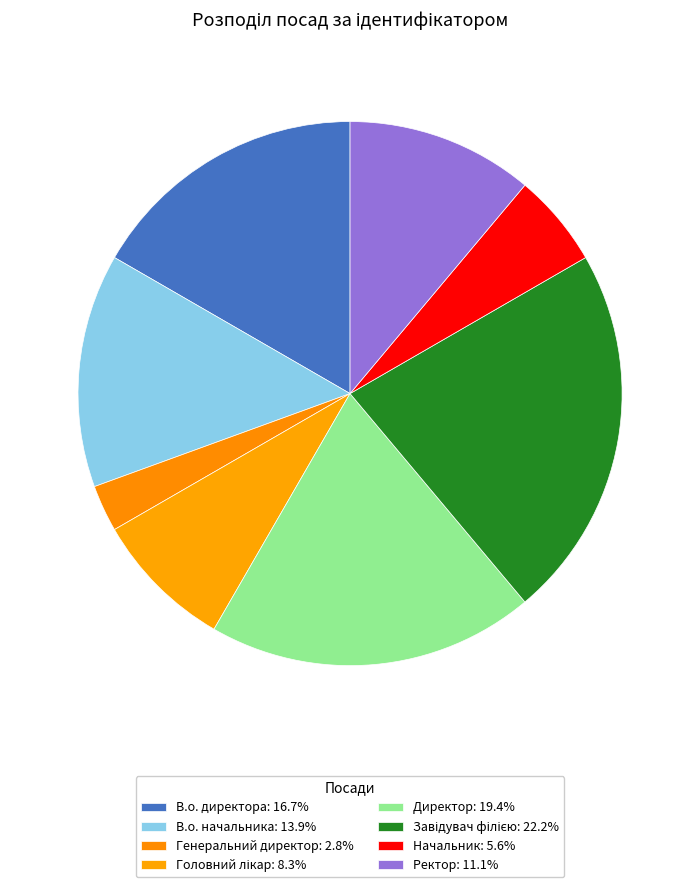

The В.о. директора slice represents 23% of the pie. True or false?

False